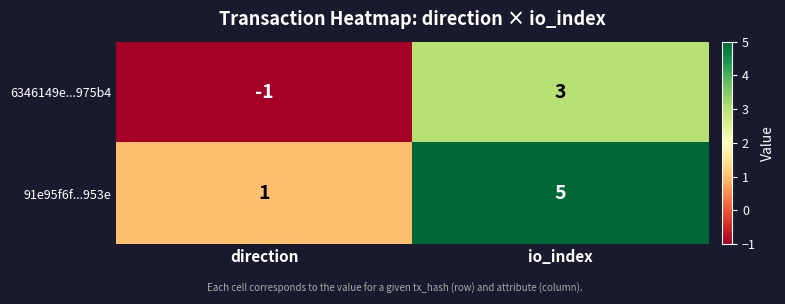

What is the highest value of the 6346149e...975b4 series?

3